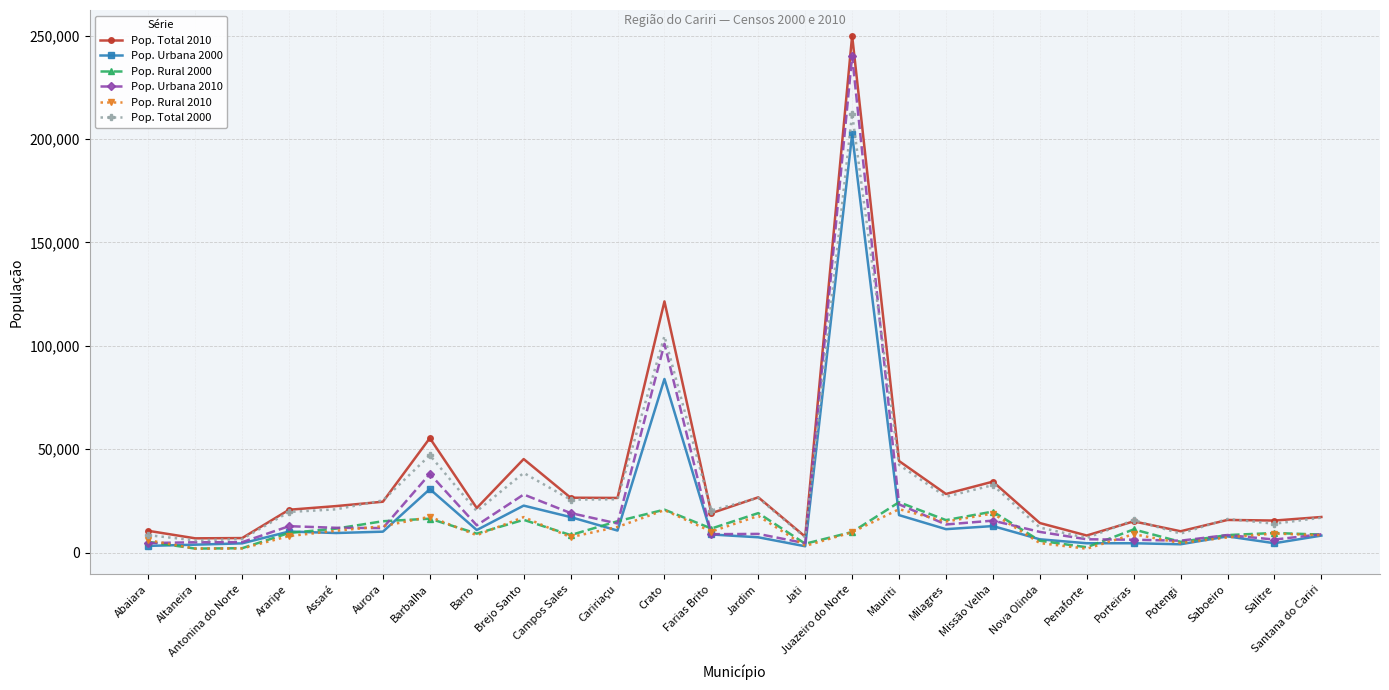

Is it true that Pop. Total 2010 equals 42559 at Aurora?

False